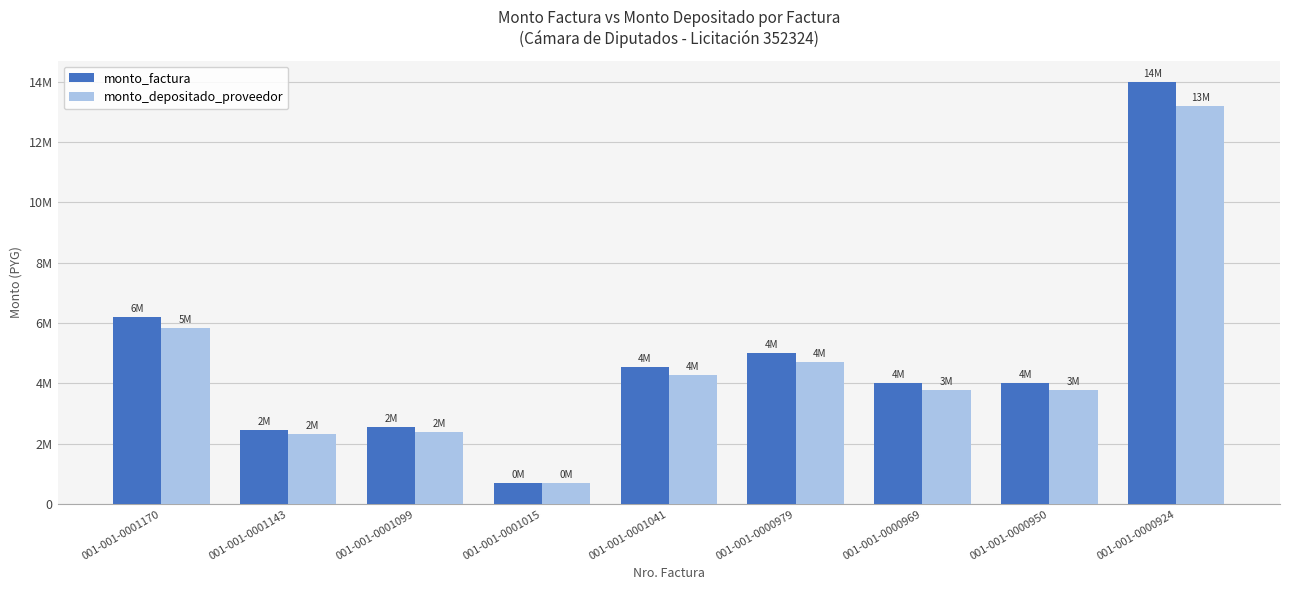

What is the label of the 2nd bar from the left?

001-001-0001143